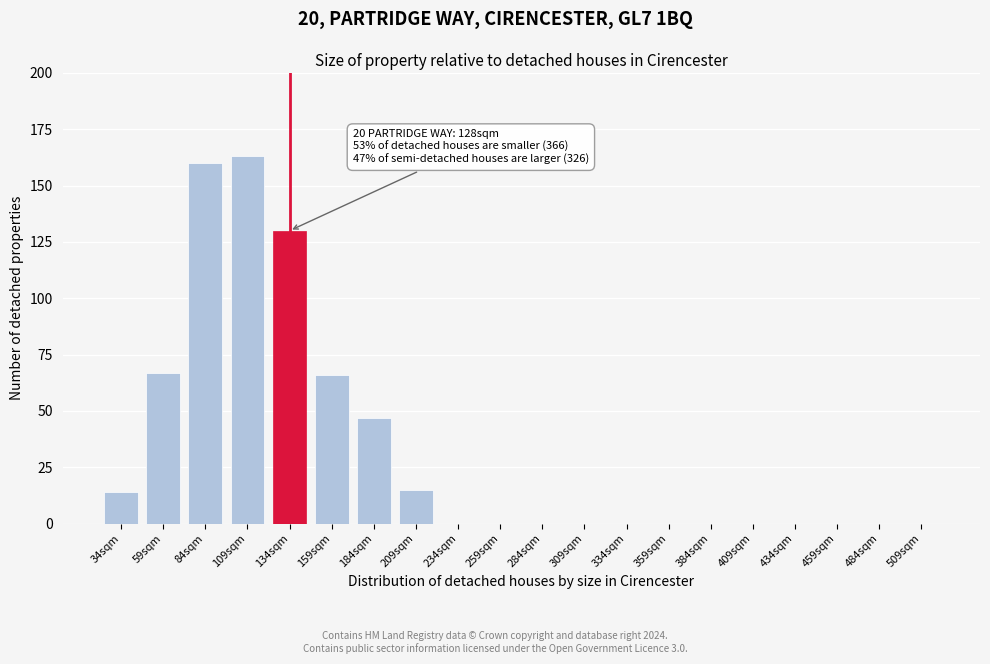

Reading left to right, list all the values displayed in this chart.

34sqm=14	59sqm=67	84sqm=160	109sqm=163	134sqm=130	159sqm=66	184sqm=47	209sqm=15	234sqm=0	259sqm=0	284sqm=0	309sqm=0	334sqm=0	359sqm=0	384sqm=0	409sqm=0	434sqm=0	459sqm=0	484sqm=0	509sqm=0